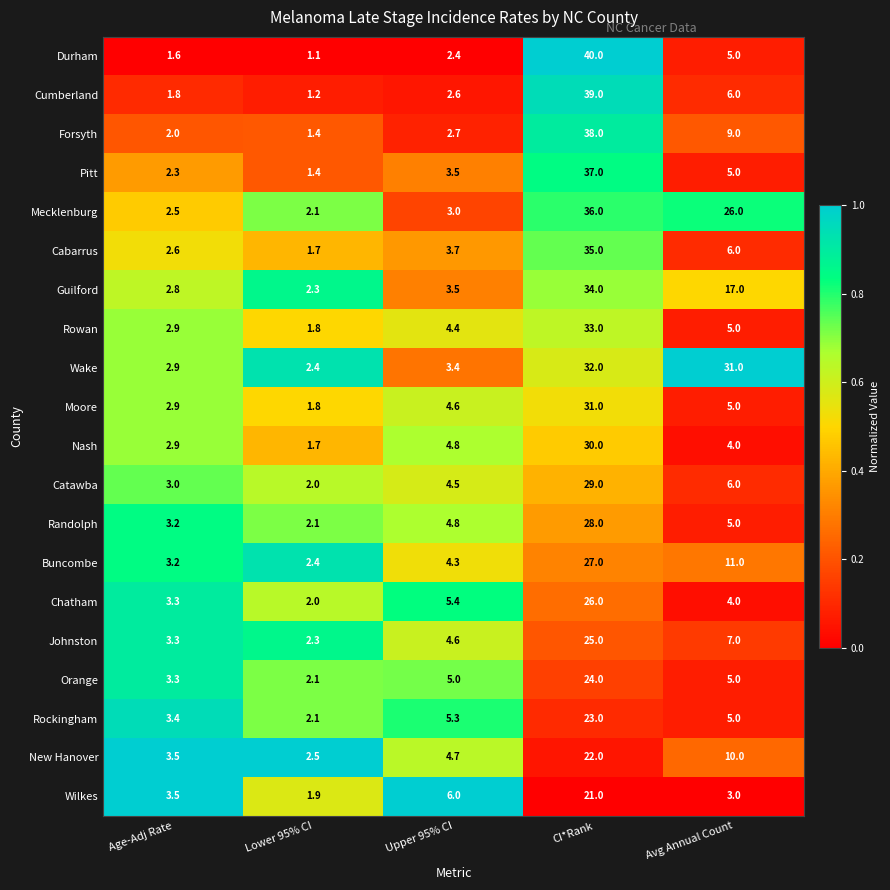

Count the number of categories in the chart.

5